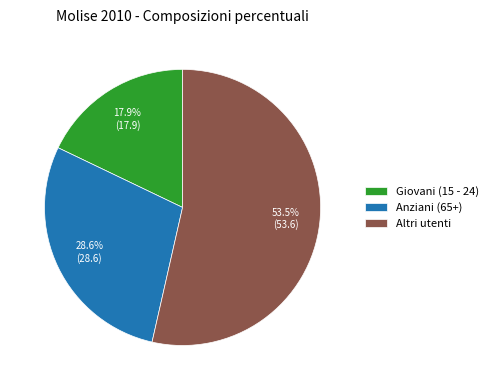

What is the majority slice?

Altri utenti